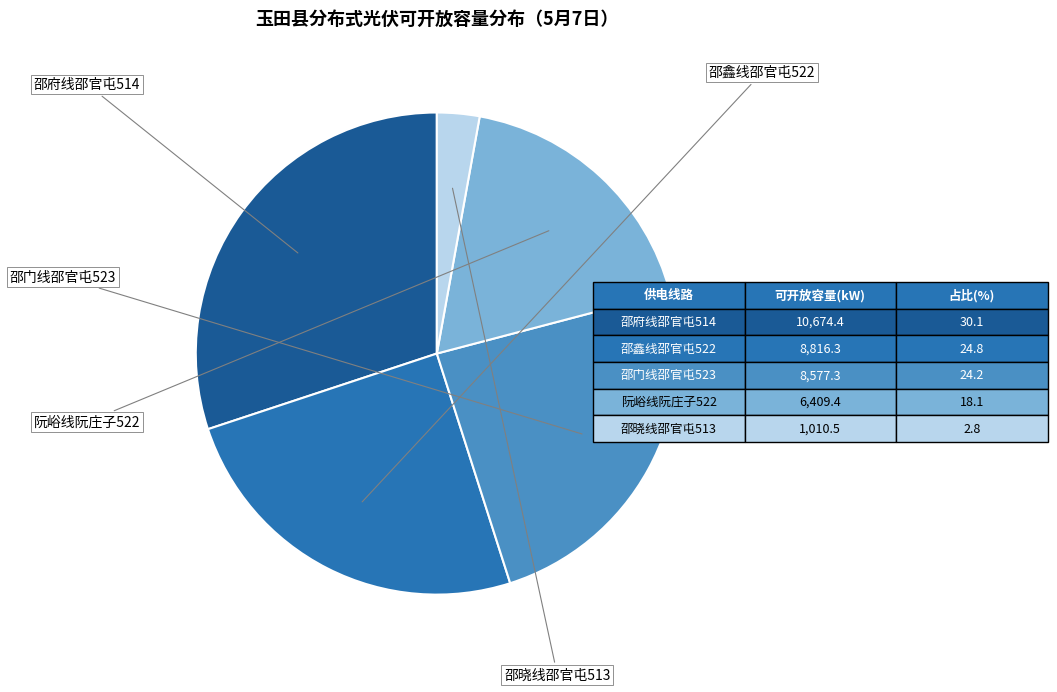

Is there a majority slice in this chart?

No